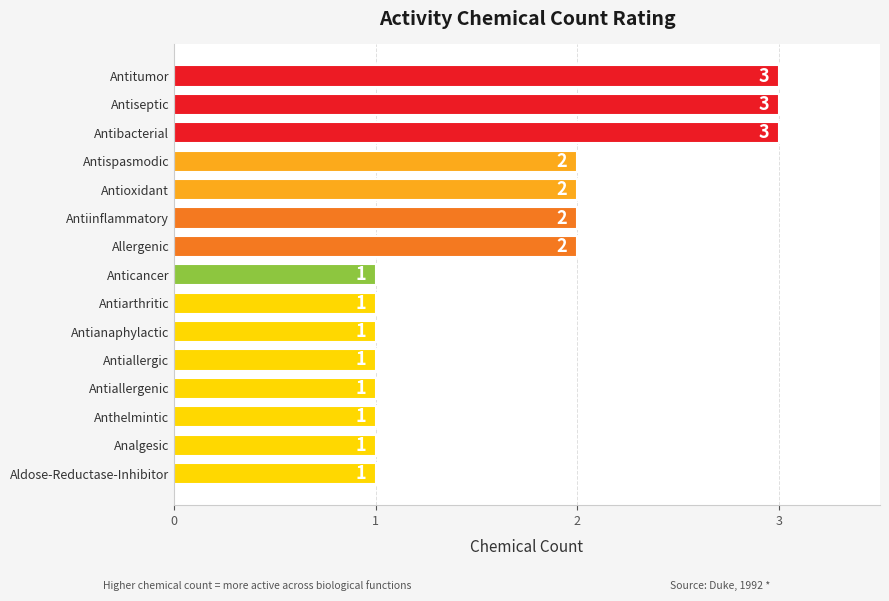

How many values are between 1 and 2?

12